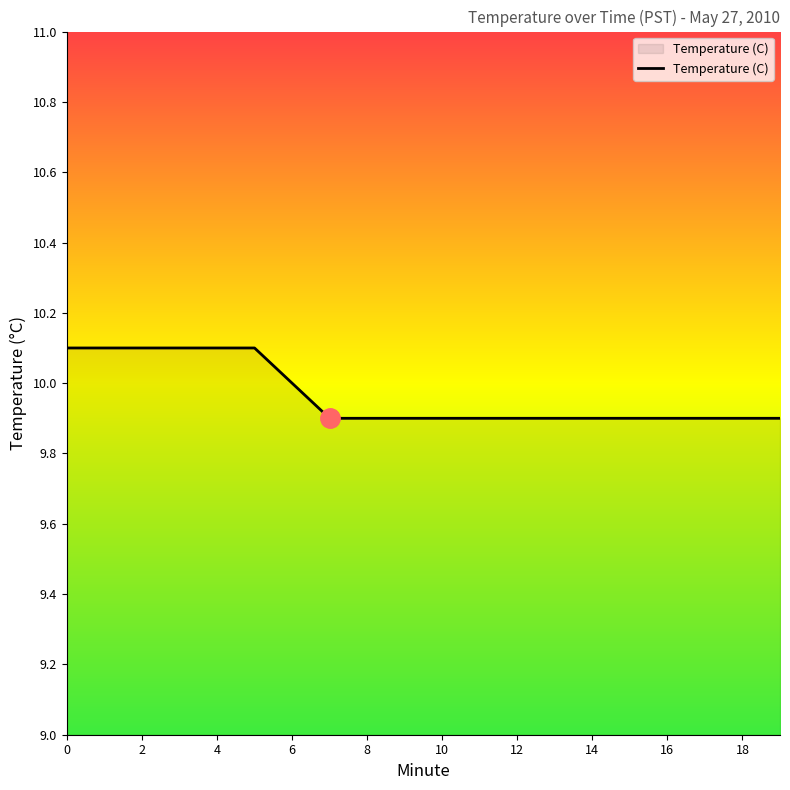

Does the chart have visible grid lines?

No